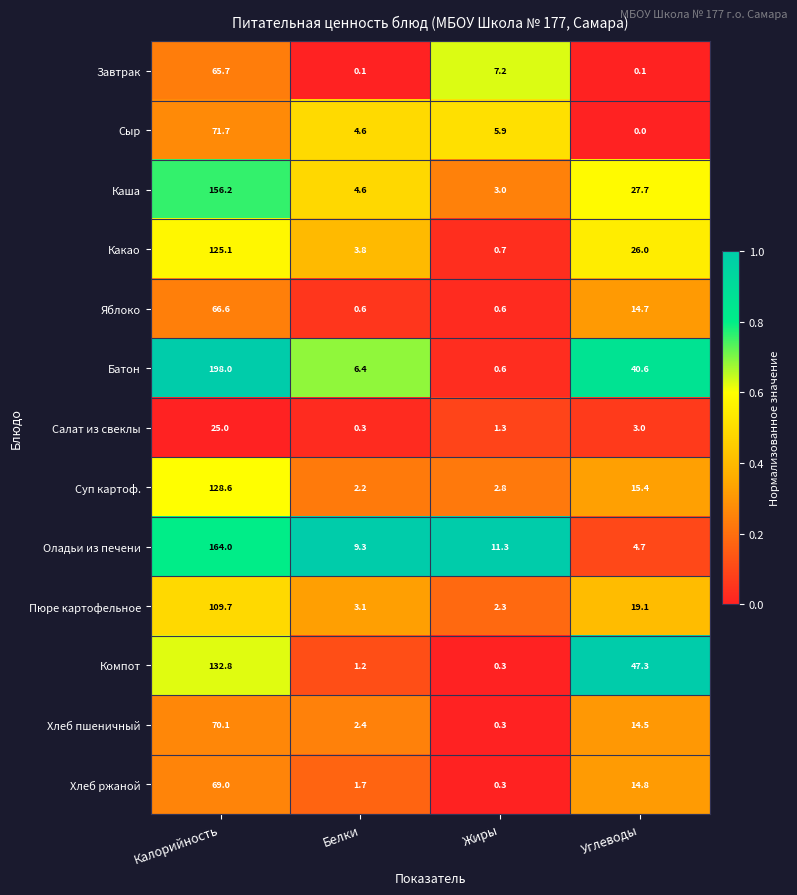

What is the lowest value of the Салат из свеклы series?

0.3